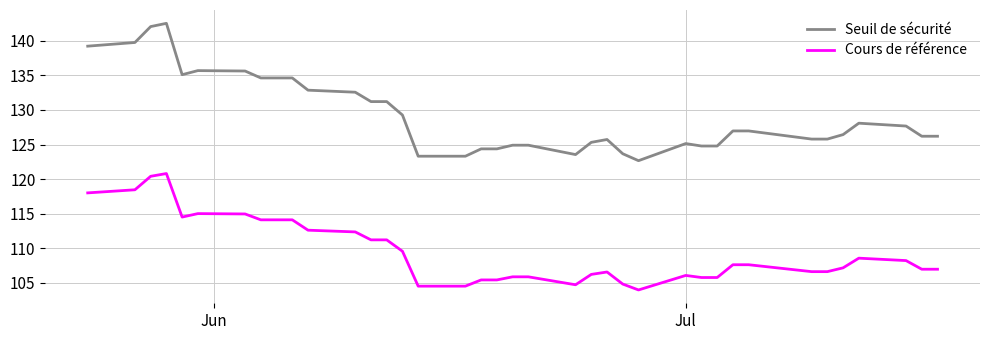

At how many categories does at least one series exceed 105?

39